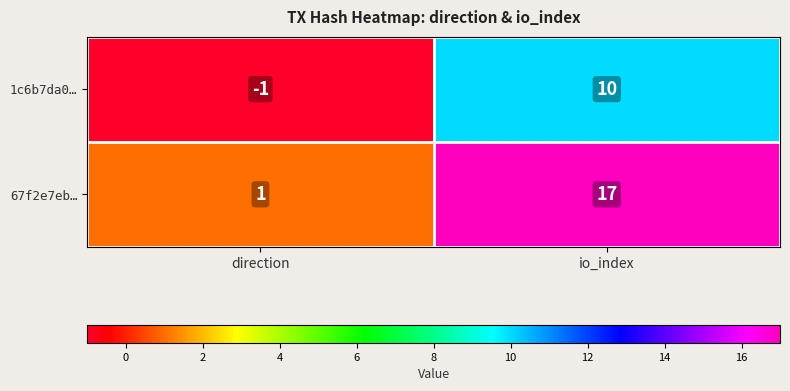

Which category has the lowest value in the 1c6b7da0… series?

direction